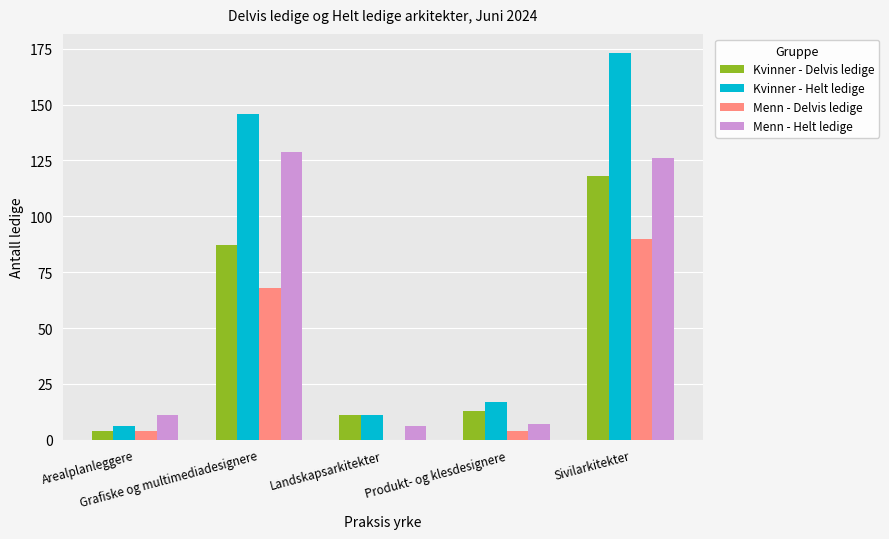

Reading left to right, what are all the values shown in this chart?

Kvinner - Delvis ledige: 4	87	11	13	118
Kvinner - Helt ledige: 6	146	11	17	173
Menn - Delvis ledige: 4	68	0	4	90
Menn - Helt ledige: 11	129	6	7	126